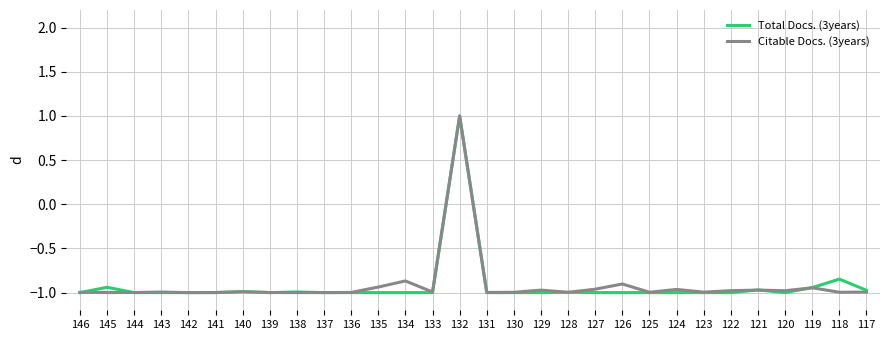

How many lines are shown in the chart?

2